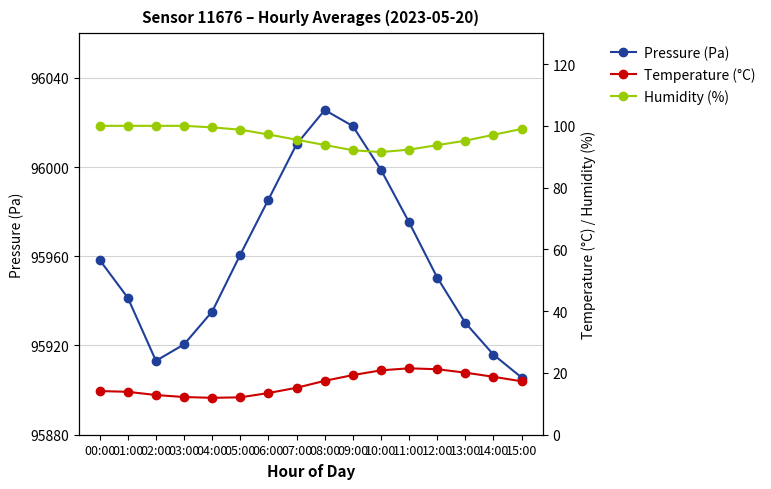

At how many categories does at least one series exceed 38332?

16